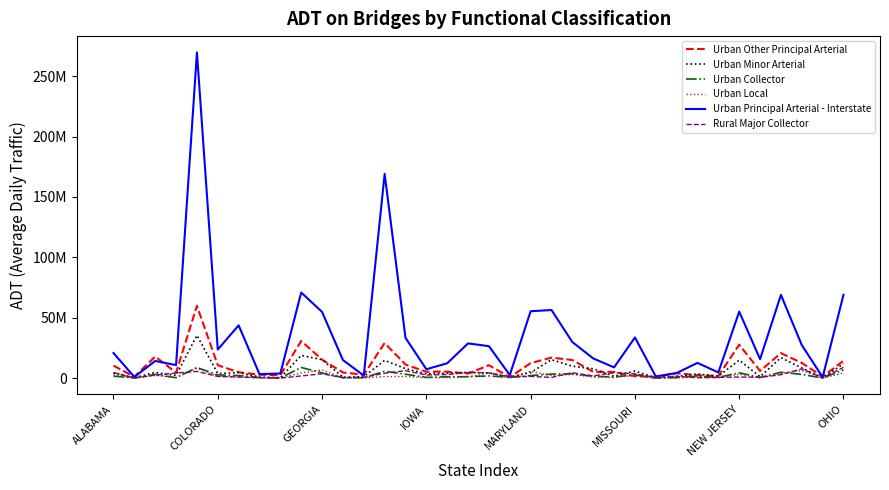

Does the chart display data point markers on the line(s)?

No